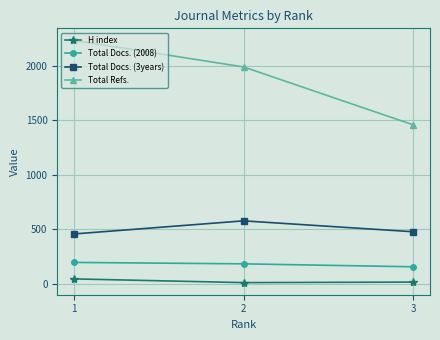

Which series has the largest range (max minus min)?

Total Refs.